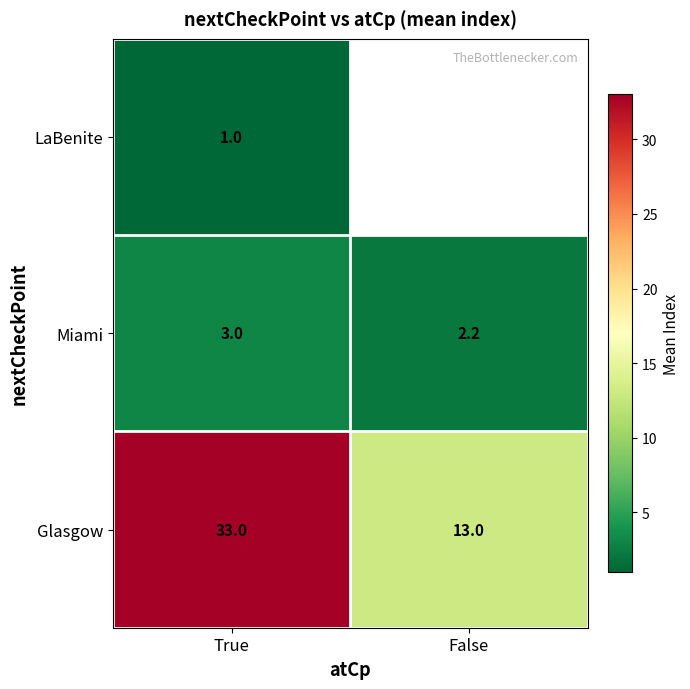

What is the lowest value of the Glasgow series?

13.0